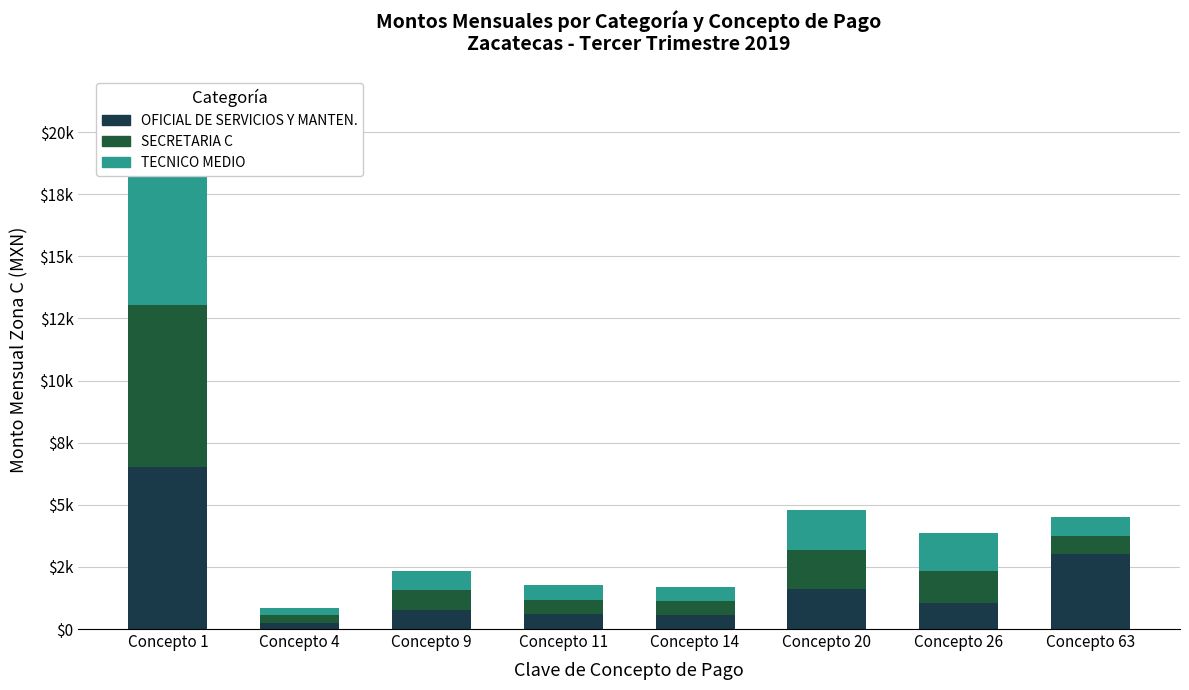

Which series changed the most between Concepto 1 and Concepto 11?

OFICIAL DE SERVICIOS Y MANTEN.